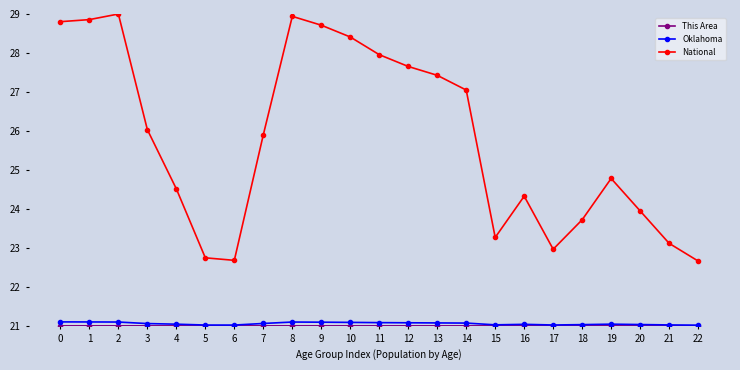

What is the minimum value shown in the chart?

21.0